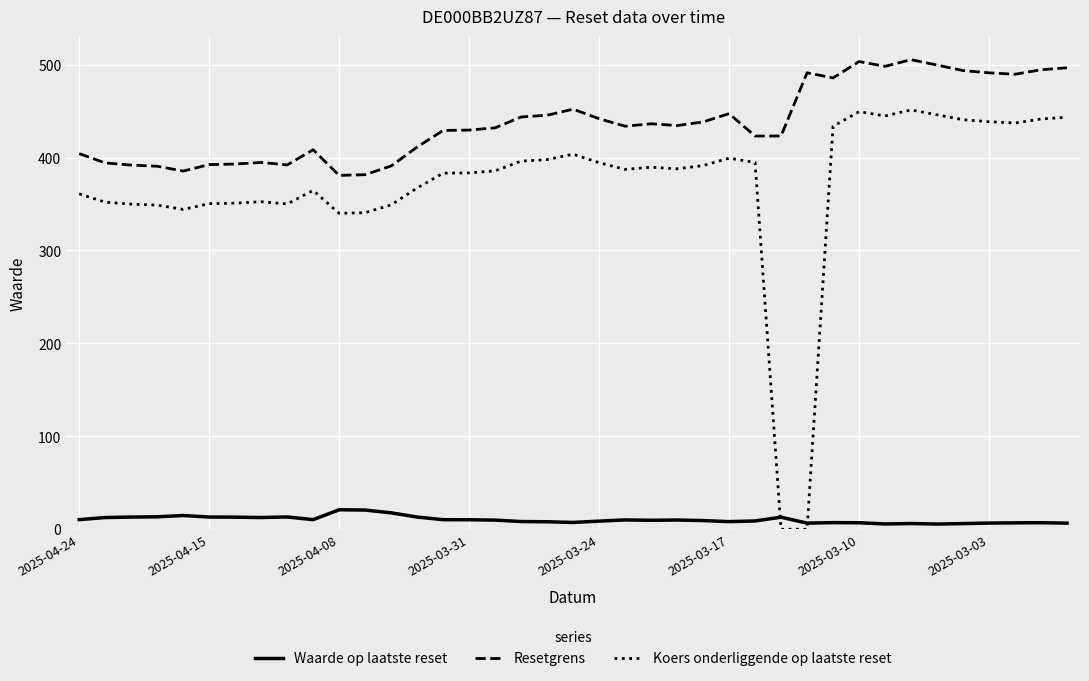

What is the sum of all Resetgrens values?

17071.0